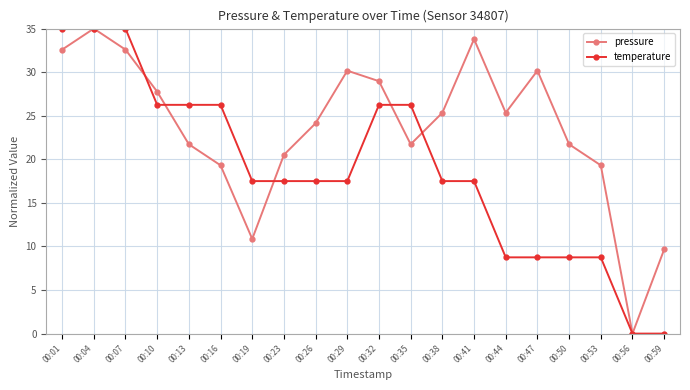

In pressure, how many points are higher than both neighbors (excluding endpoints)?

4